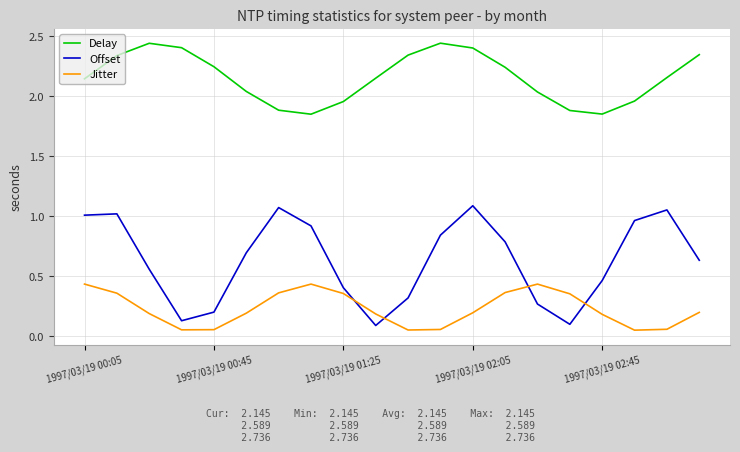

Which series has the largest range (max minus min)?

Offset